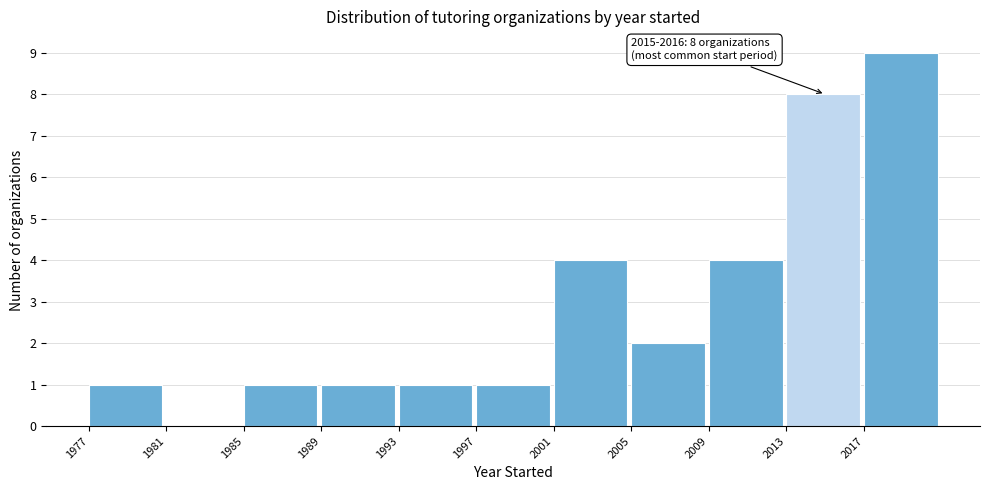

Over which range of the x-axis is the bar tallest?

2017 to 2021